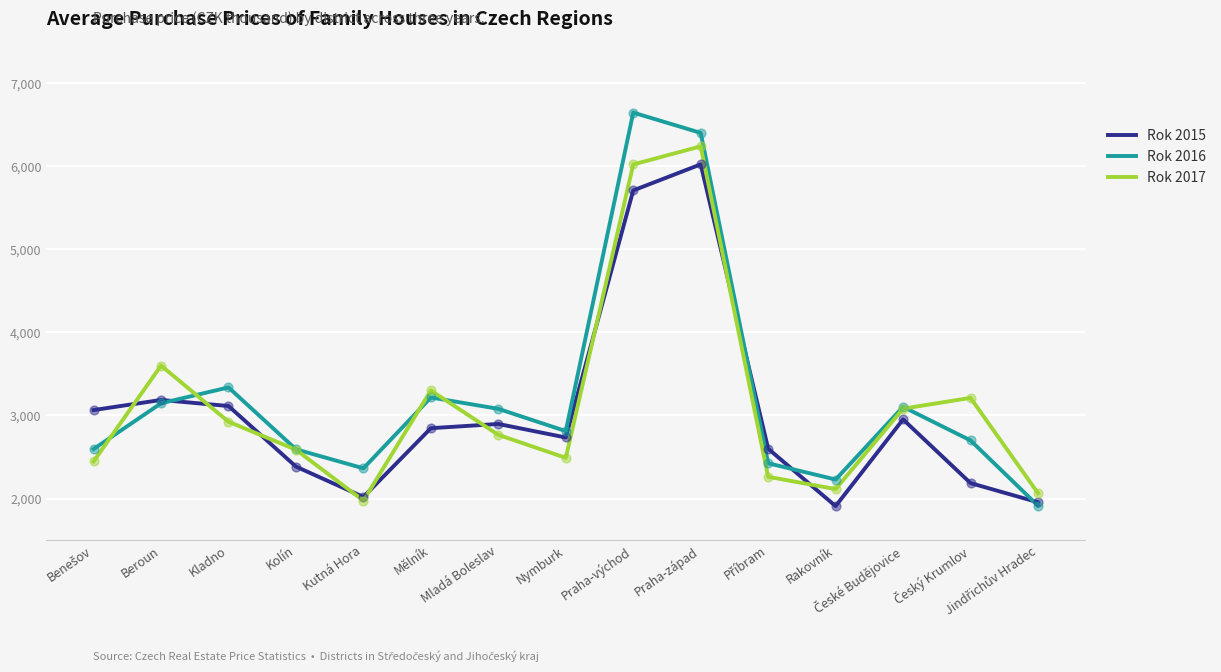

Which series has the widest spread of values?

Rok 2016